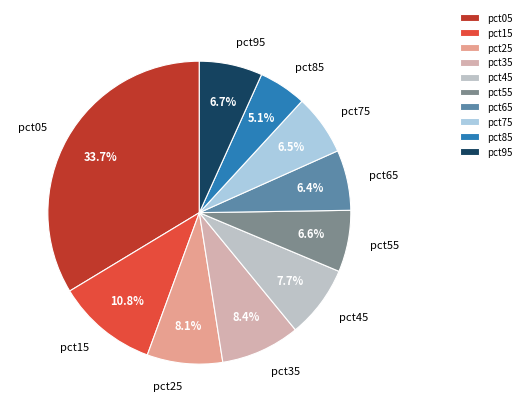

Count the number of slices in the pie.

10